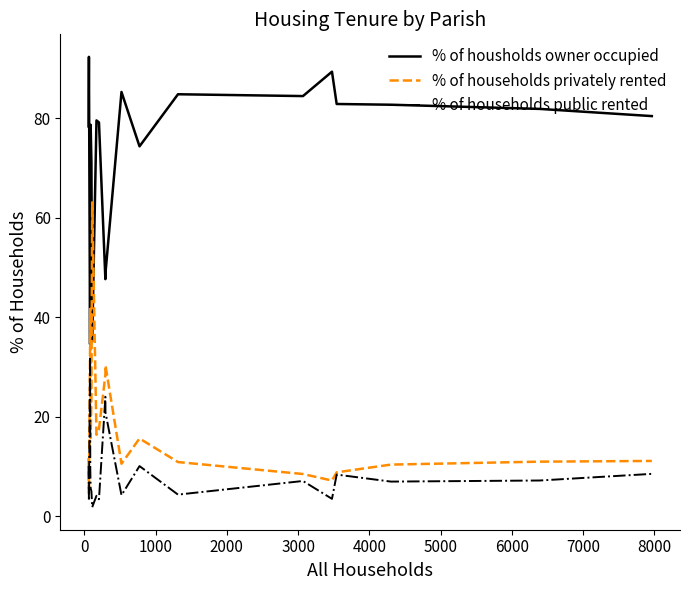

How many values in the % of households privately rented series are below 15?

10